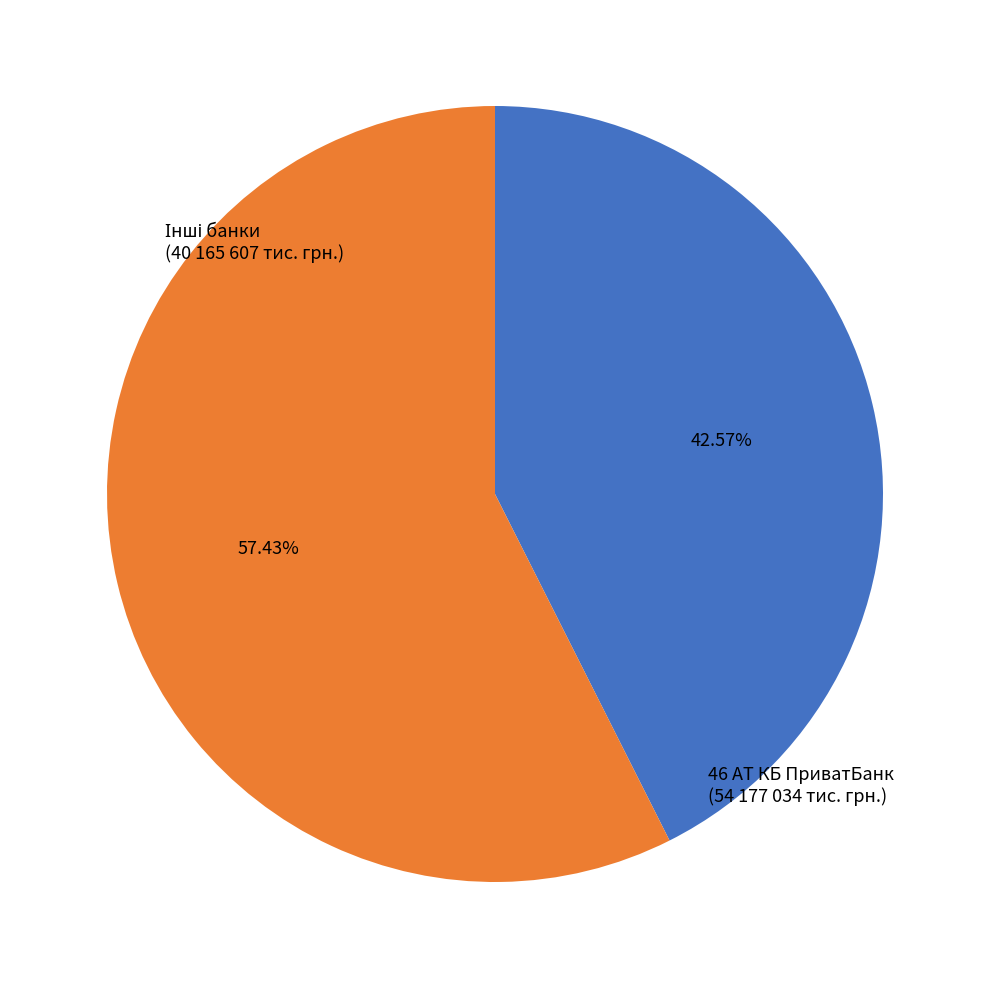

How many segments does this pie chart have?

2